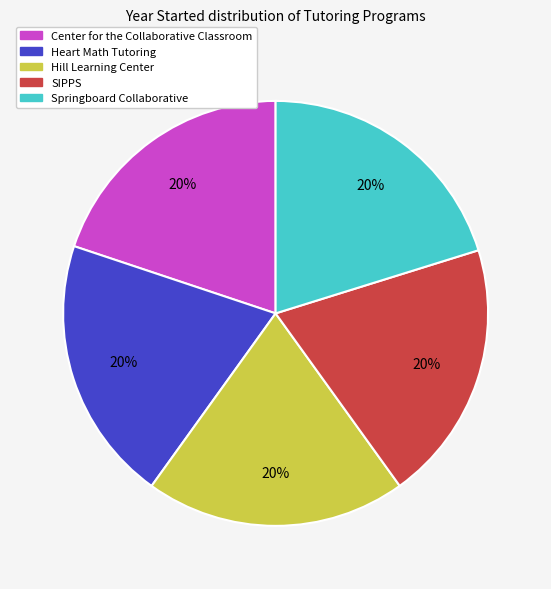

To the nearest percent, what percentage of the pie is Heart Math Tutoring?

20%